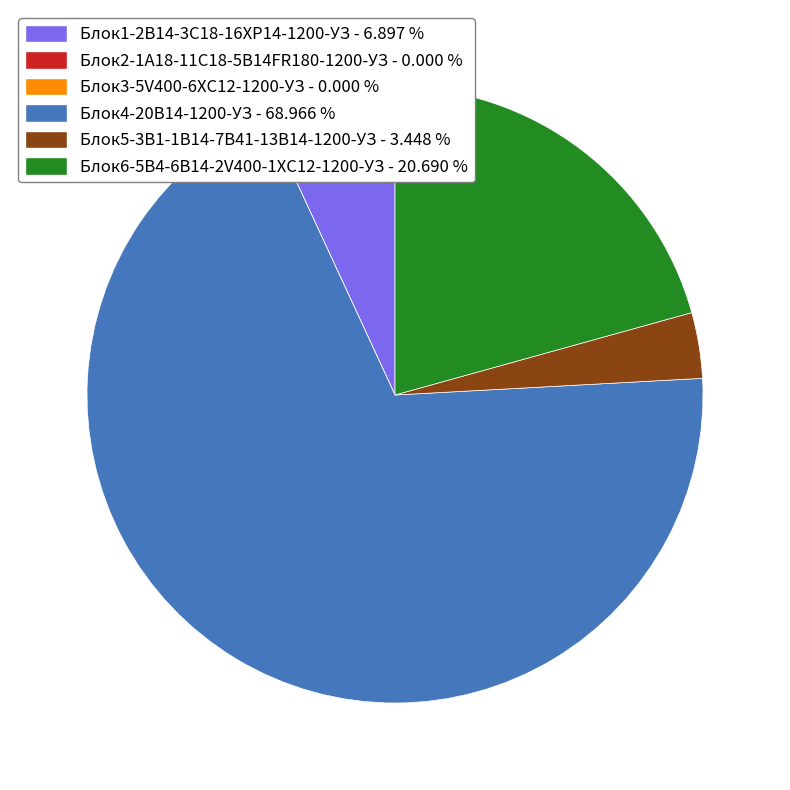

Is Блок4-20B14-1200-УЗ the majority of the pie?

Yes